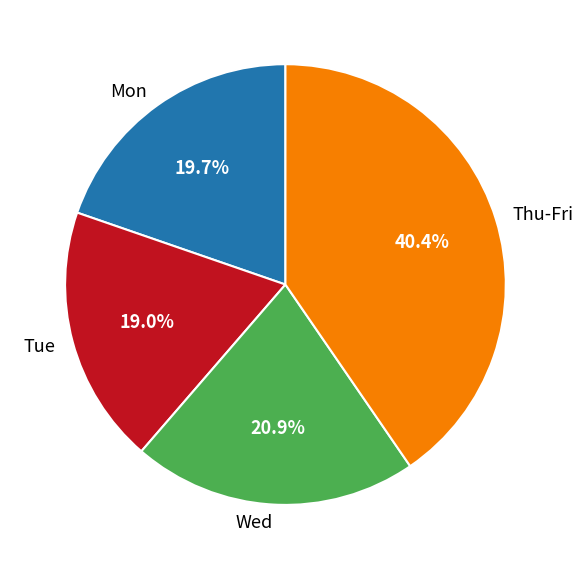

Which has a higher value, Wed or Tue?

Wed